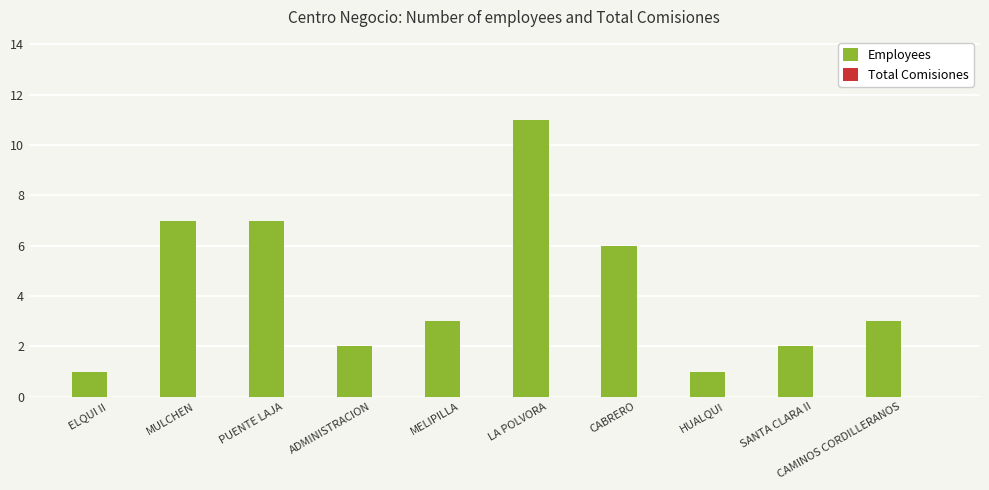

Read the value at LA POLVORA, to the nearest 5.

10